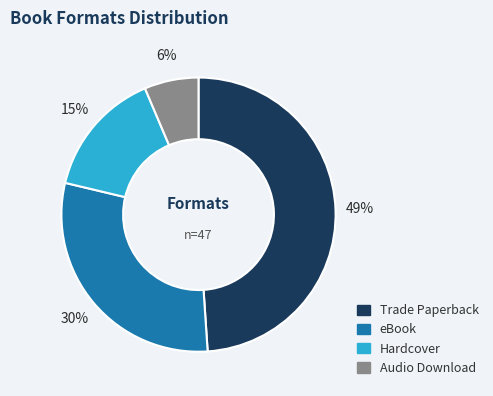

To the nearest percent, what percentage of the pie is Audio Download?

6%